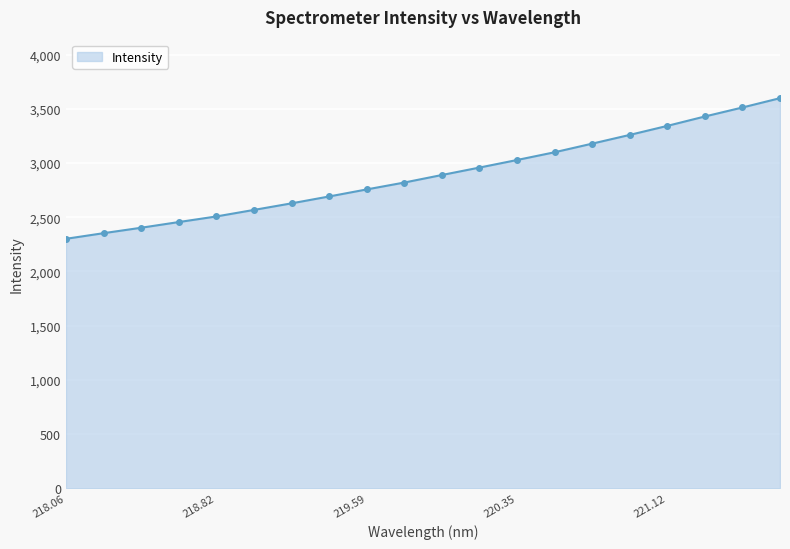

What is the smallest value displayed?

2300.4